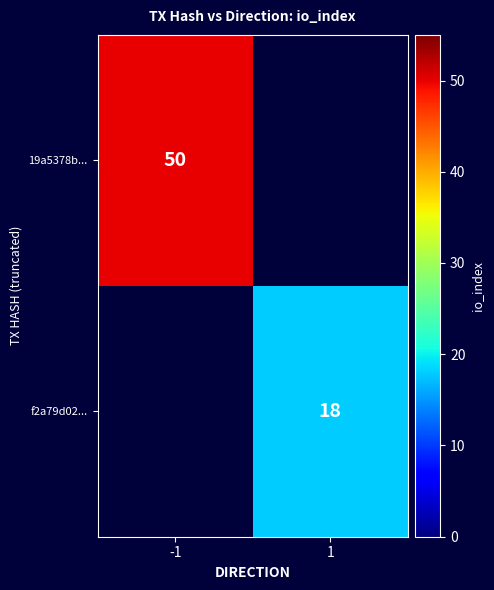

At which category does the chart reach its peak across all series?

-1